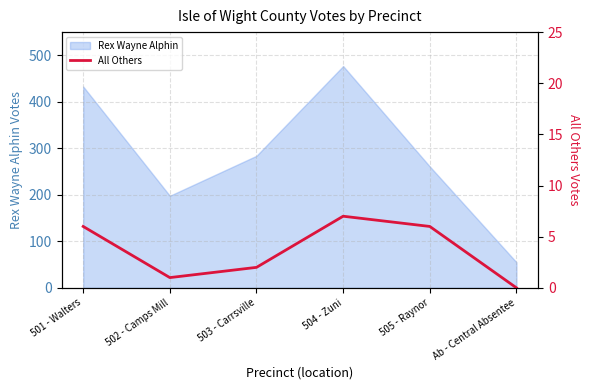

Where is the first local maximum?

504 - Zuni